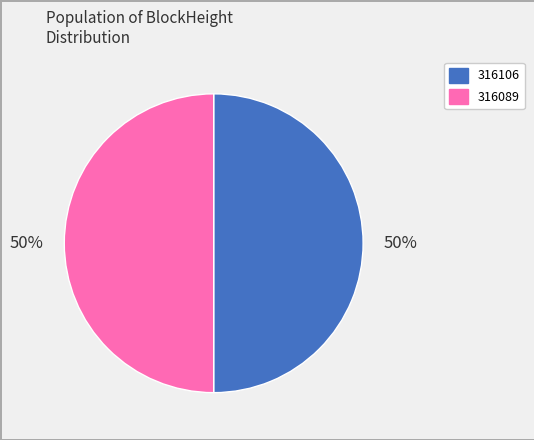

The 316089 slice represents 42% of the pie. True or false?

False